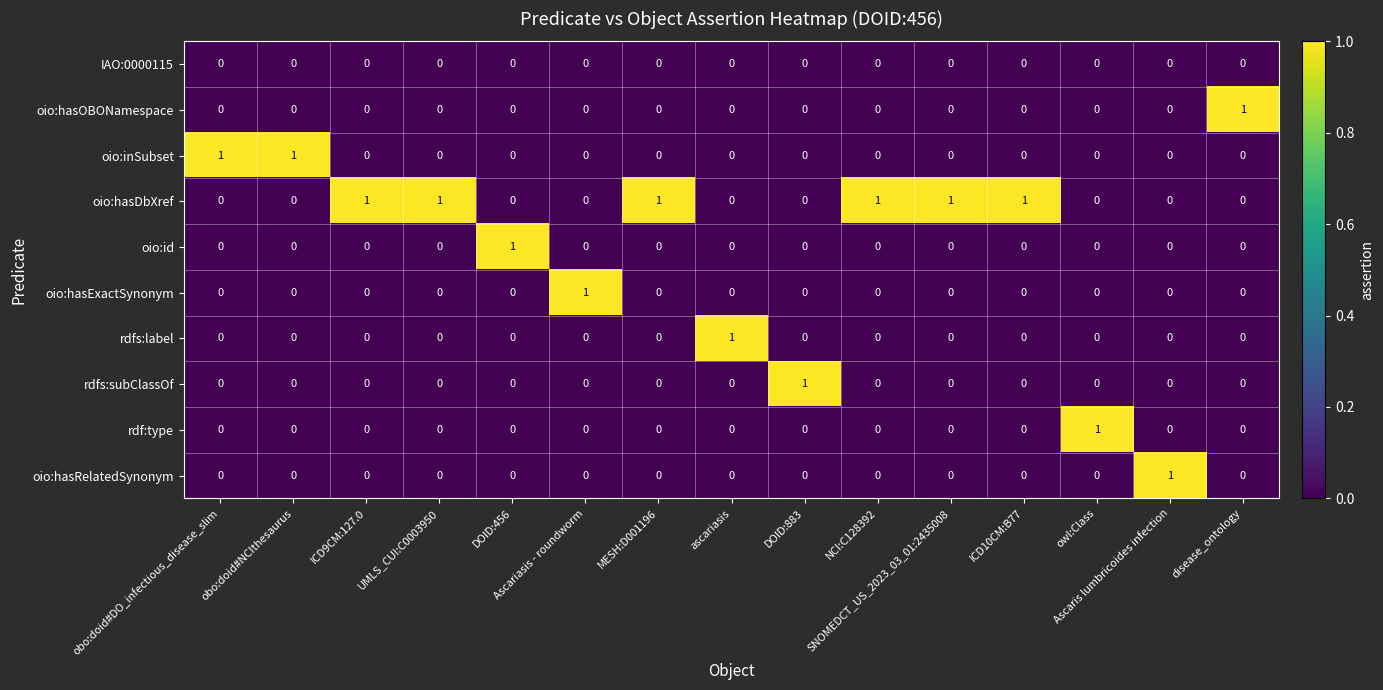

Which series has the largest total across all categories?

oio:hasDbXref